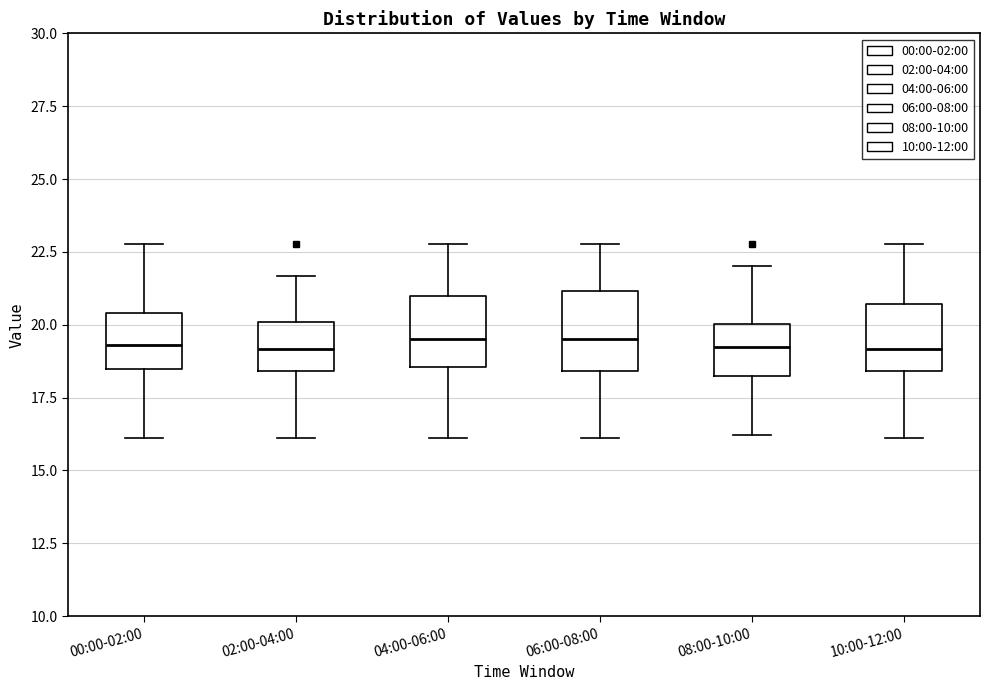

Reading left to right, read every box against the y-axis: the position of its median line, the range the box covers, and the ends of its whiskers. The values are not printed on the chart, so give them approximately, as read against the axis.

00:00-02:00: median 19.5, box 18.5 to 20.5, whiskers 16.0 to 23.0
02:00-04:00: median 19.0, box 18.5 to 20.0, whiskers 16.0 to 21.5
04:00-06:00: median 19.5, box 18.5 to 21.0, whiskers 16.0 to 23.0
06:00-08:00: median 19.5, box 18.5 to 21.0, whiskers 16.0 to 23.0
08:00-10:00: median 19.0, box 18.0 to 20.0, whiskers 16.0 to 22.0
10:00-12:00: median 19.0, box 18.5 to 20.5, whiskers 16.0 to 23.0